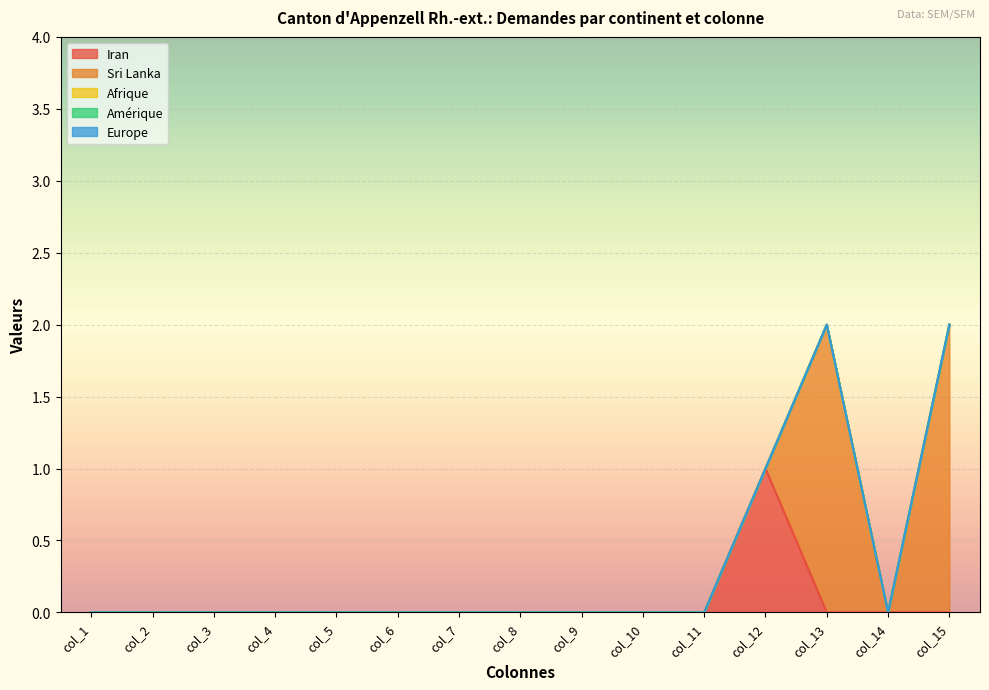

The Afrique series shows 0 at col_2. True or false?

True